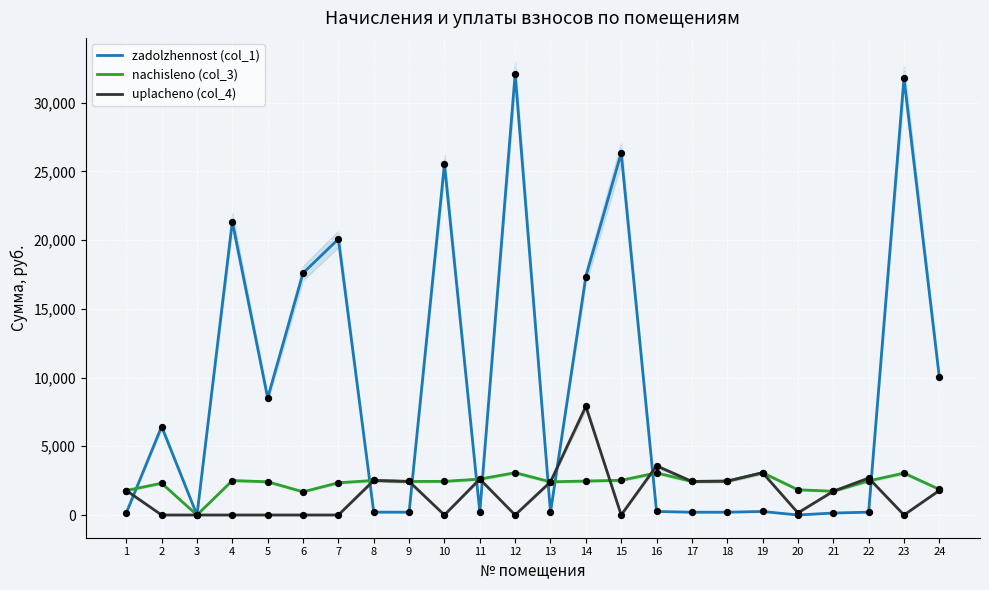

Is the value of zadolzhennost (col_1) at 15 greater than the value of nachisleno (col_3) at 19?

Yes